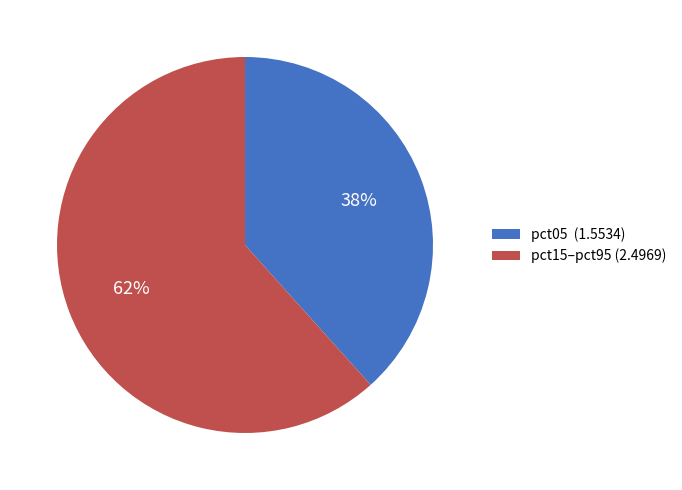

How many slices are in this pie chart?

2